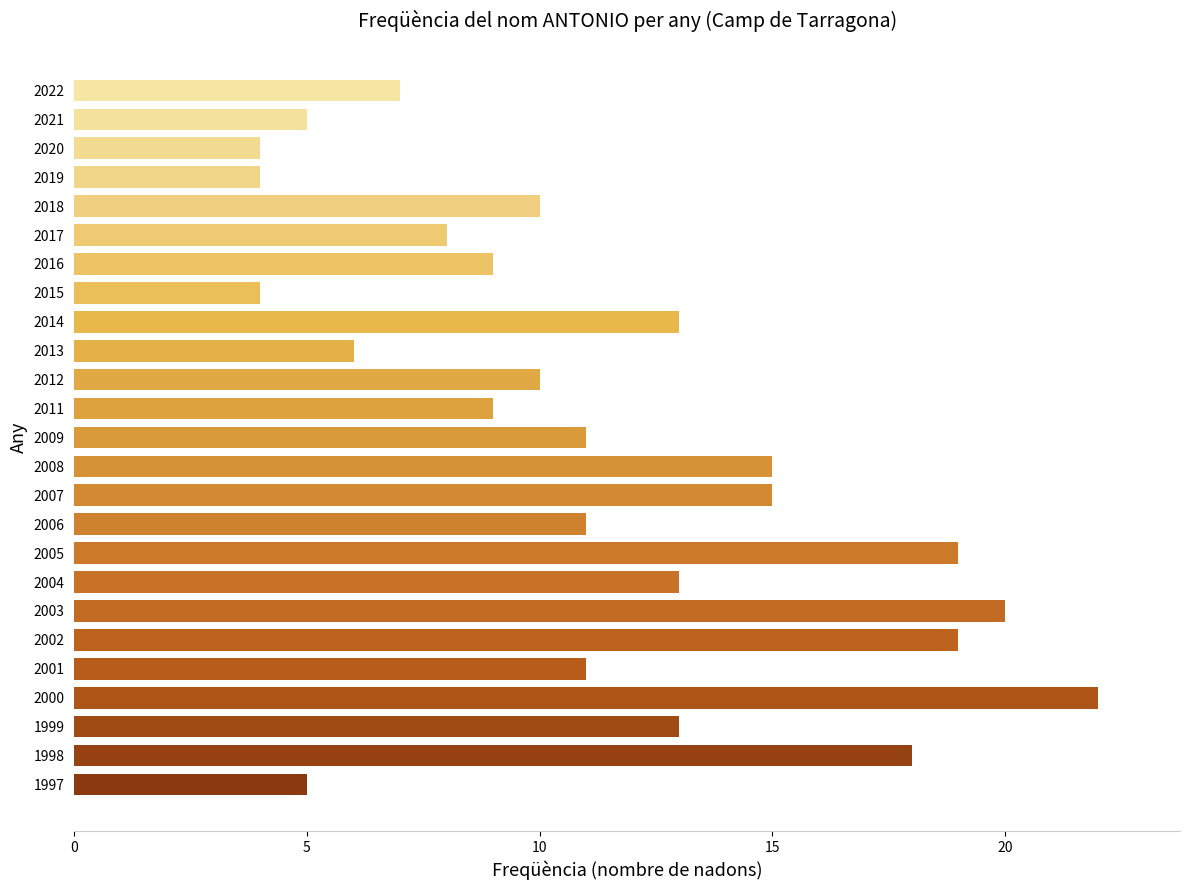

True or false: the data shows 7 at 2020.

False